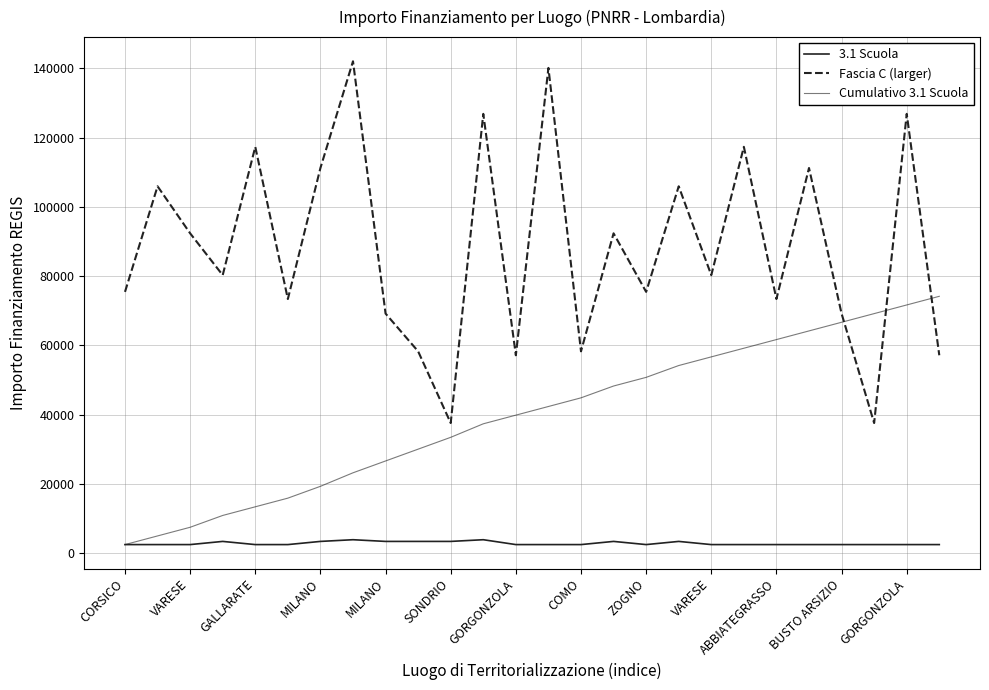

How many series are shown in this chart?

3